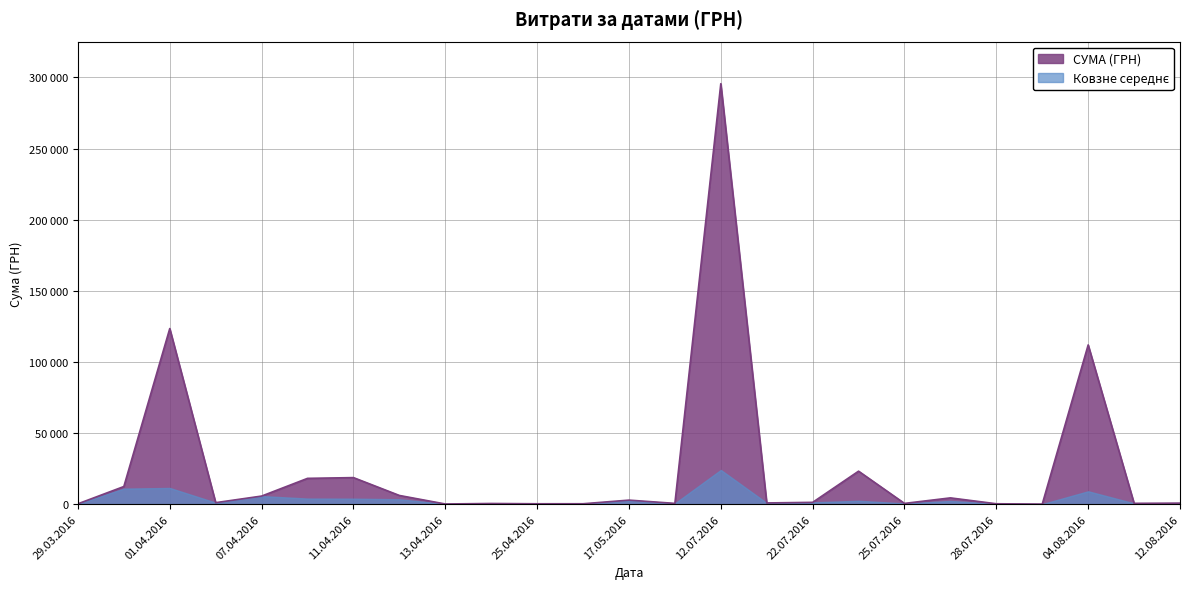

Is it true that the value at 06.04.2016 is 568.3?

False